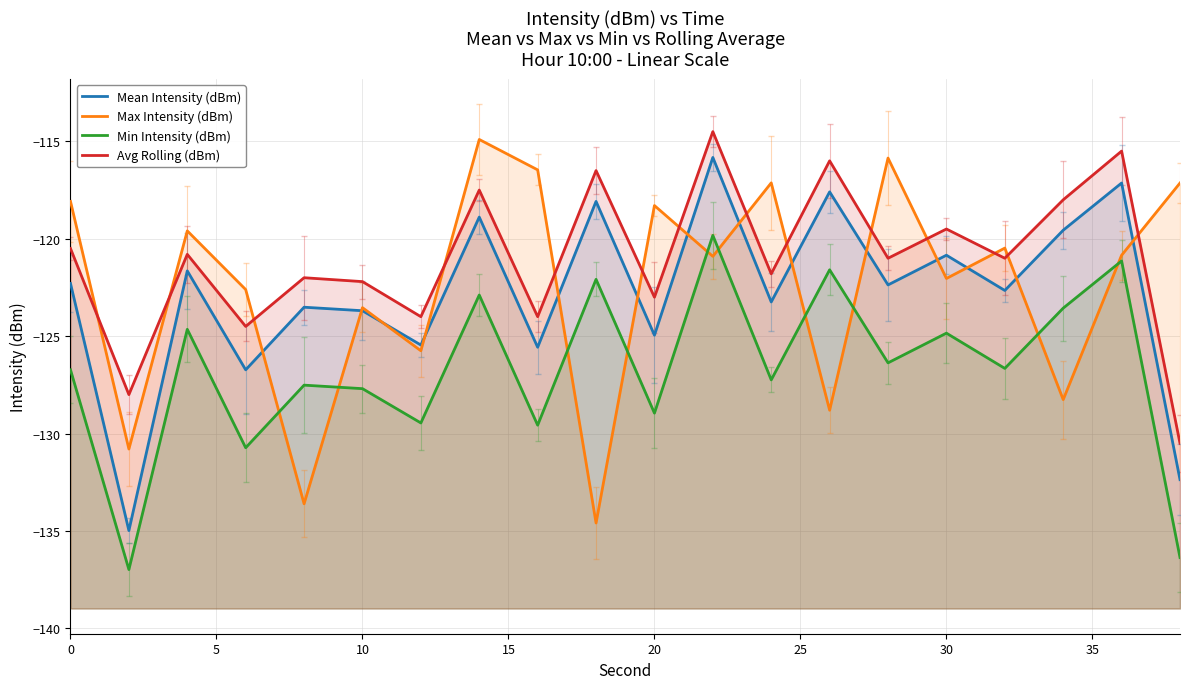

How many times do Max Intensity (dBm) and Avg Rolling (dBm) cross each other?

14